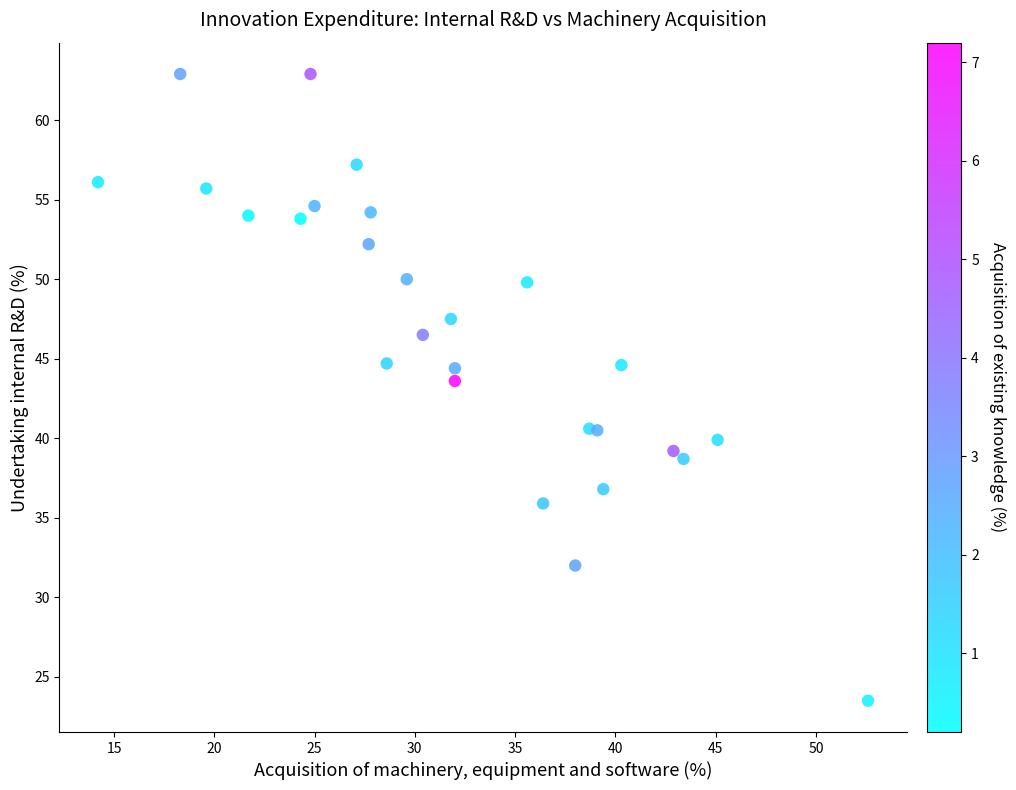

What Y value in the scatter plot is closest to 43?

43.6